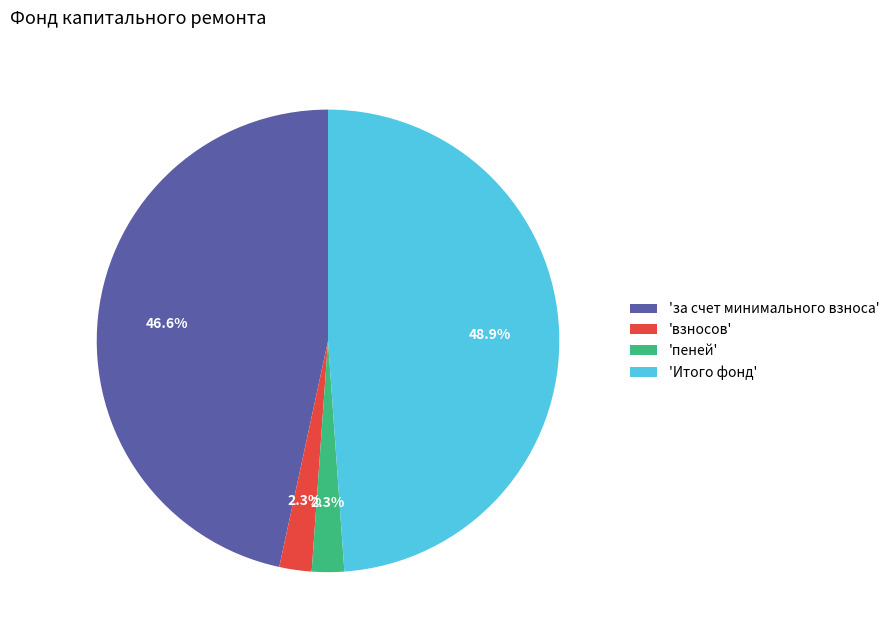

To the nearest percent, what is the average slice percentage?

25%